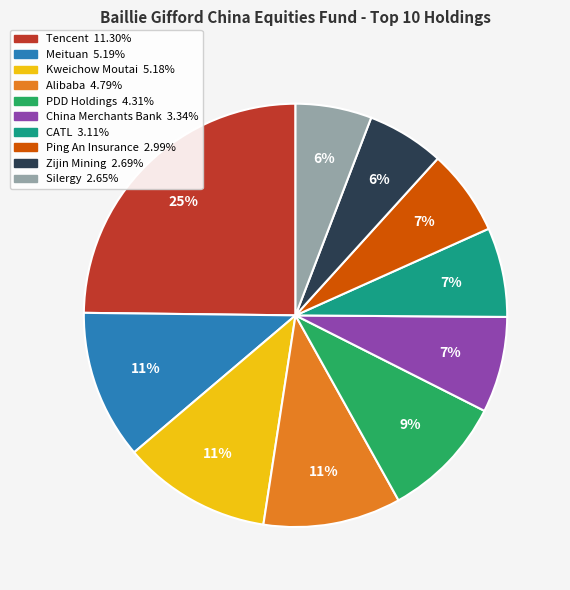

Does Zijin Mining represent more than half of the total?

No